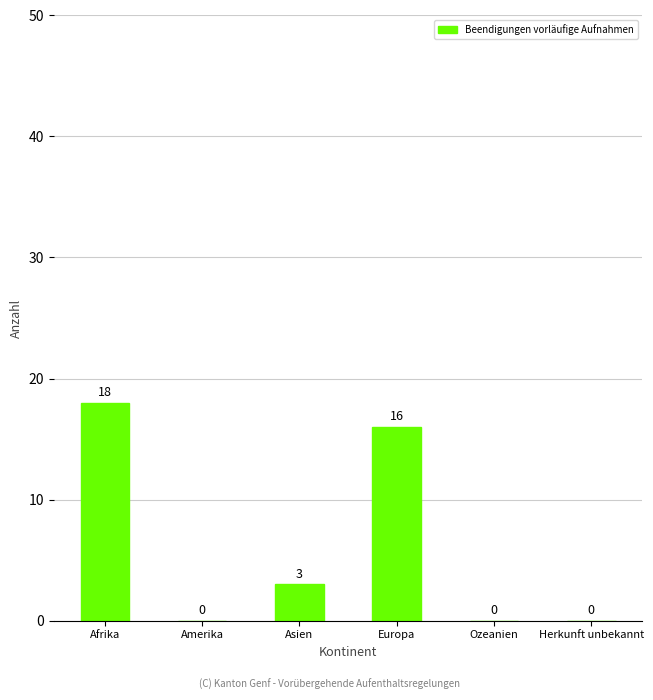

How many positive values are there?

3